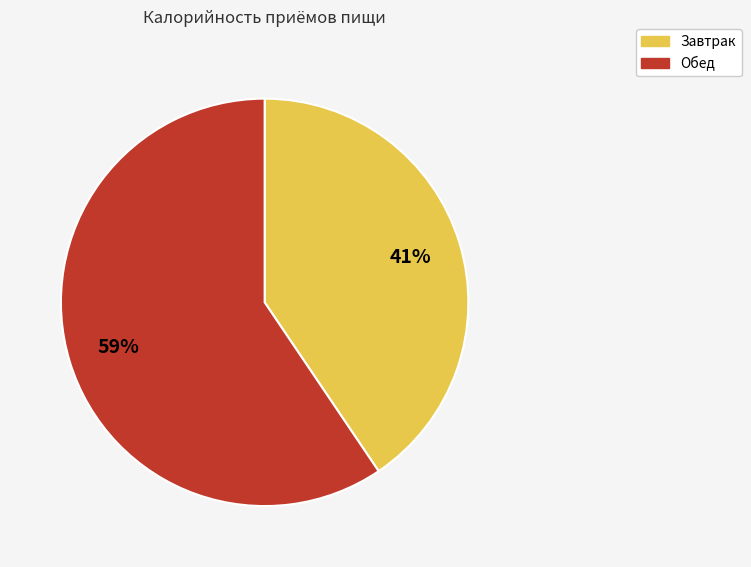

Which has a higher value, Обед or Завтрак?

Обед